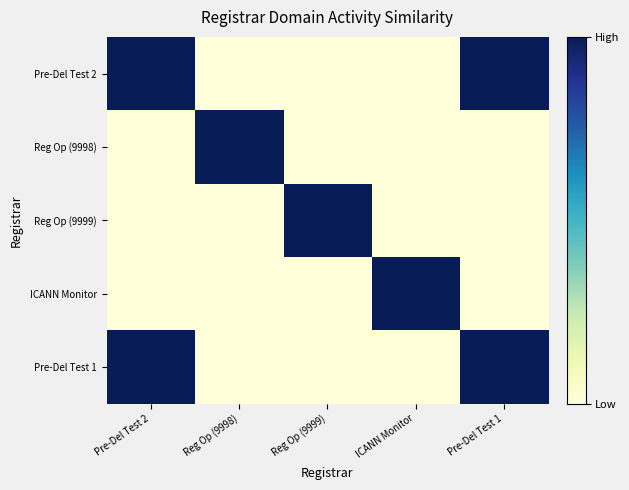

What is the total value across all series at Reg Op (9999)?

1